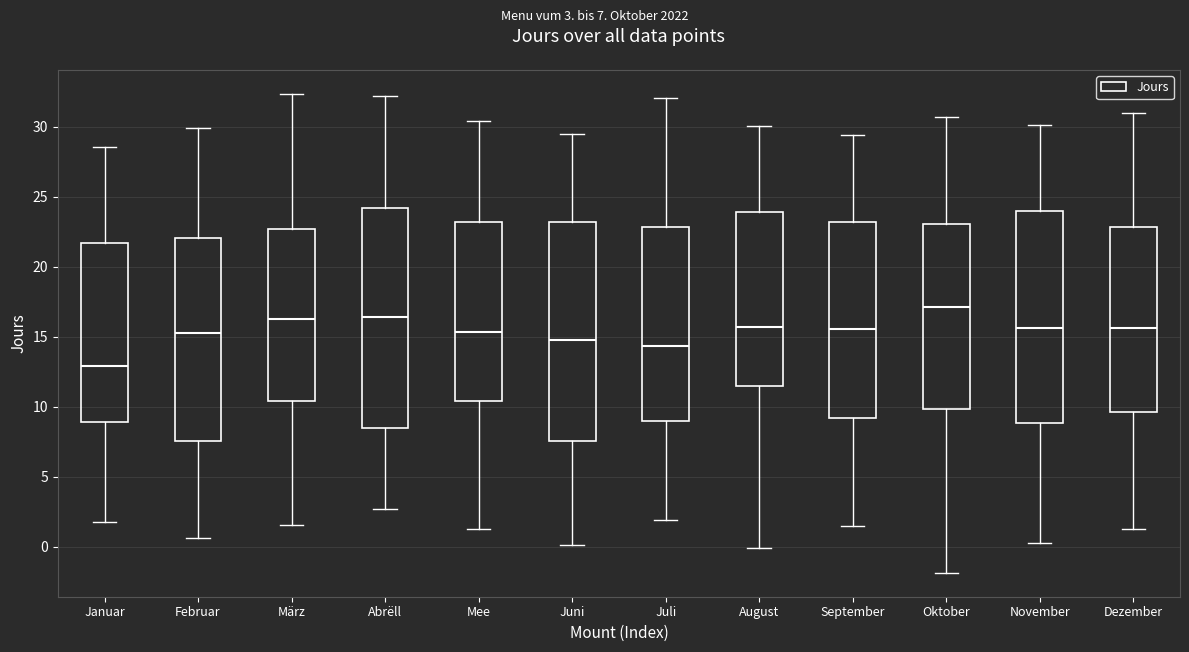

Which box's median line is the highest?

Oktober